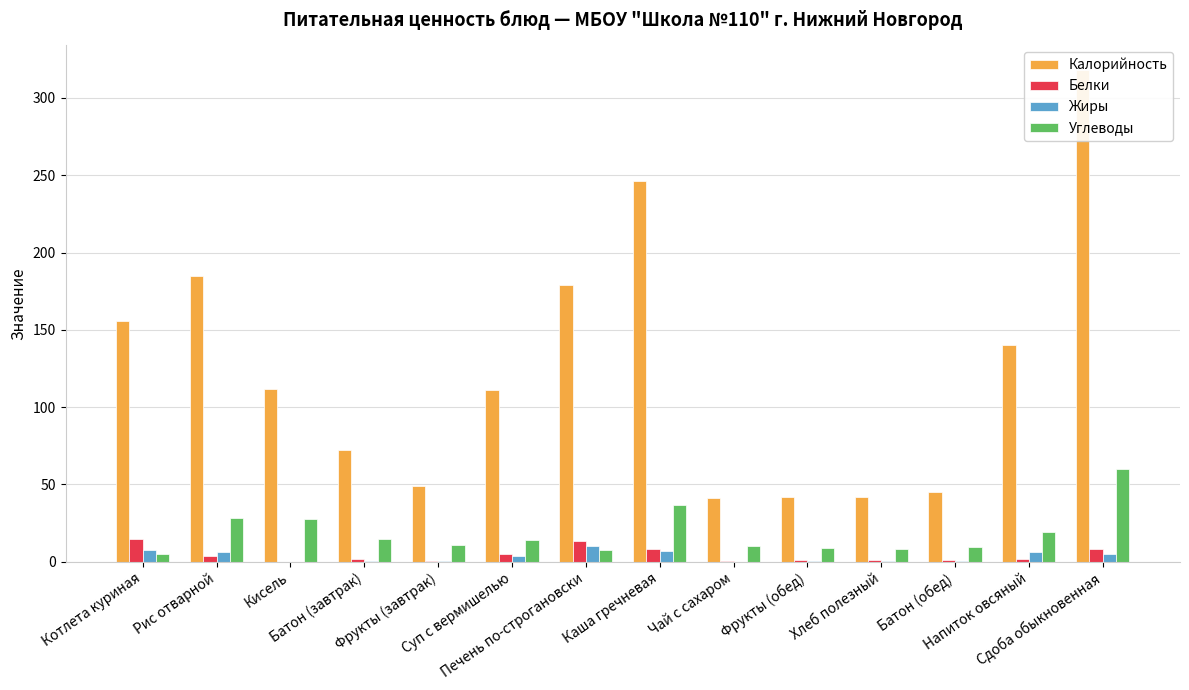

How many groups of bars are there?

14